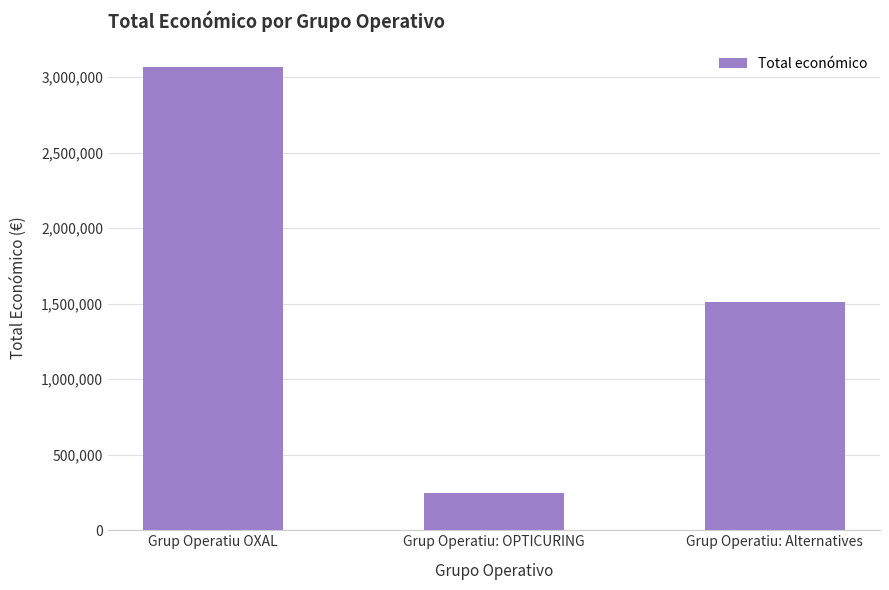

True or false: the data shows 1513726 at Grup Operatiu: Alternatives.

True